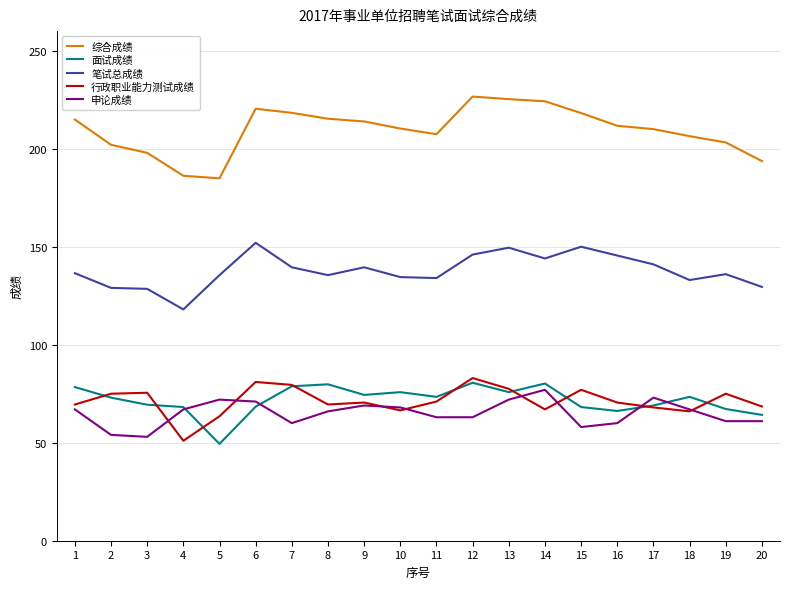

What is the maximum value shown in the chart?

226.6